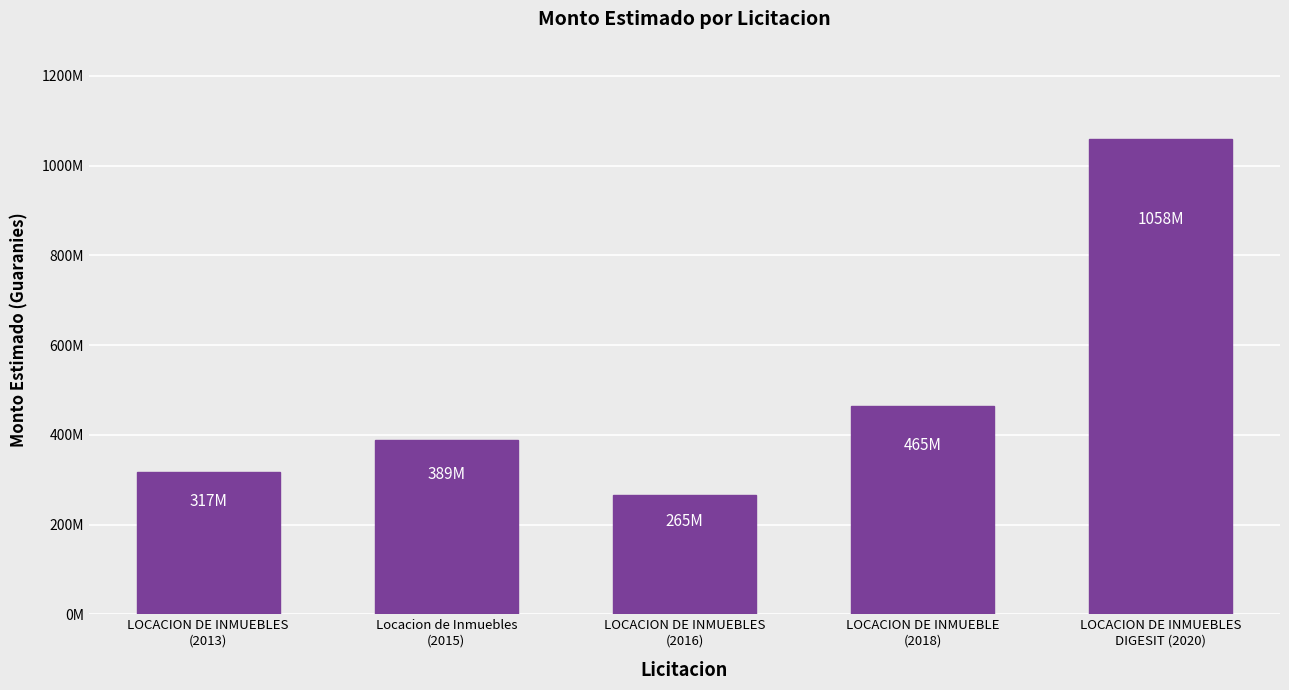

Reading left to right, extract all data points from this chart.

LOCACION DE INMUEBLES
(2013)=317400000	Locacion de Inmuebles
(2015)=389400000	LOCACION DE INMUEBLES
(2016)=265200000	LOCACION DE INMUEBLE
(2018)=464904000	LOCACION DE INMUEBLES
DIGESIT (2020)=1058472000